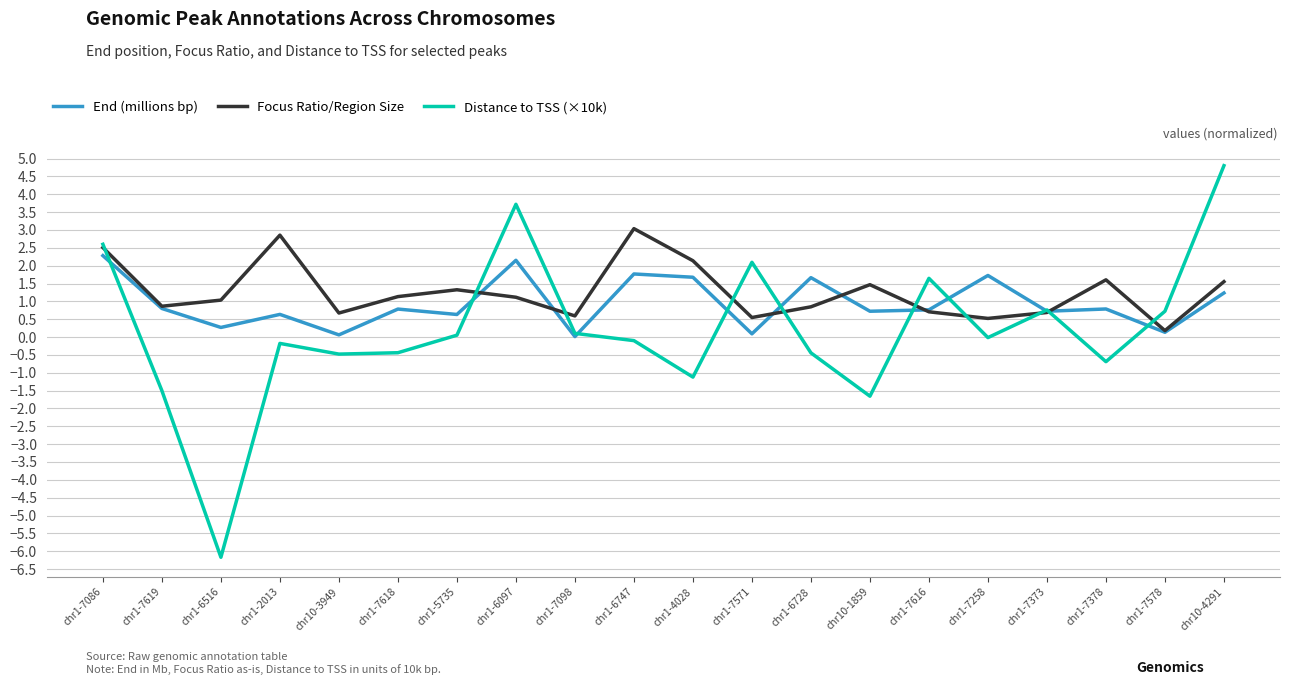

After their last crossing, which series has the higher values: End (millions bp) or Distance to TSS (×10k)?

Distance to TSS (×10k)